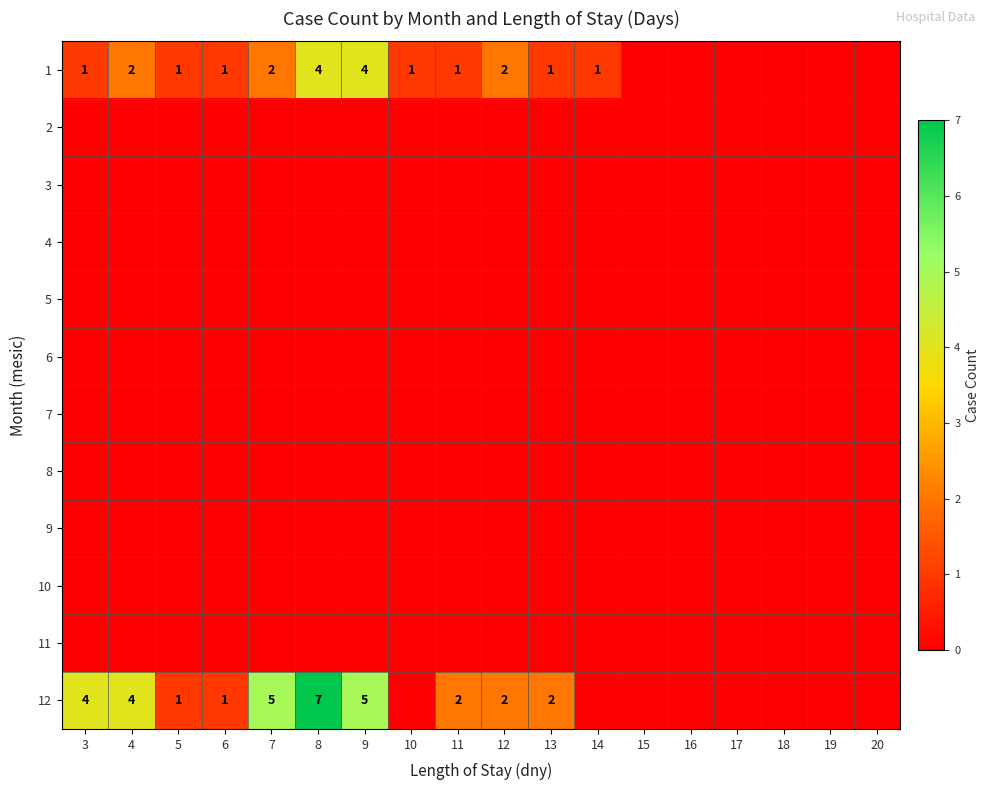

True or false: 1 has a value of 1 at 5.

True